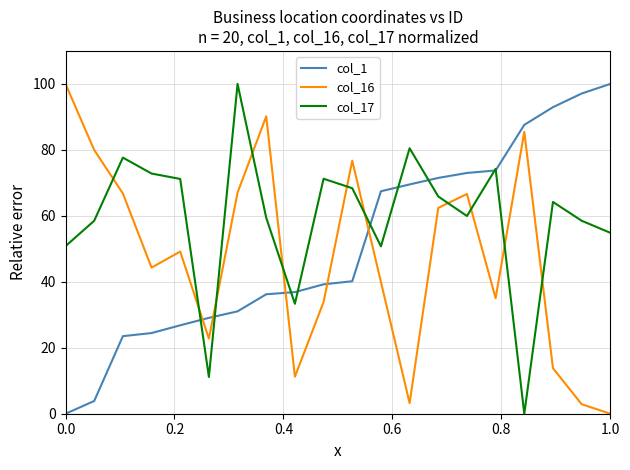

Which series ends up on top after the final intersection of col_16 and col_1?

col_1